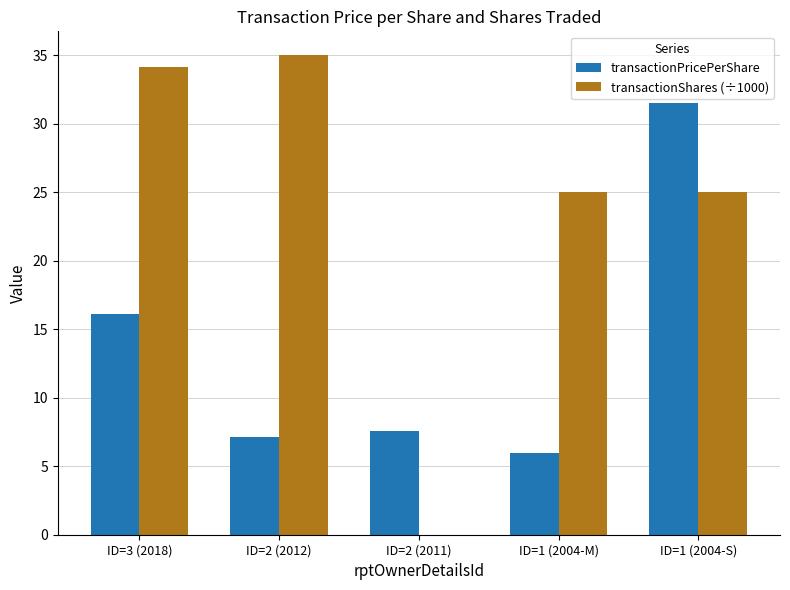

What value does the transactionShares (÷1000) series have at ID=1 (2004-M)?

25.0